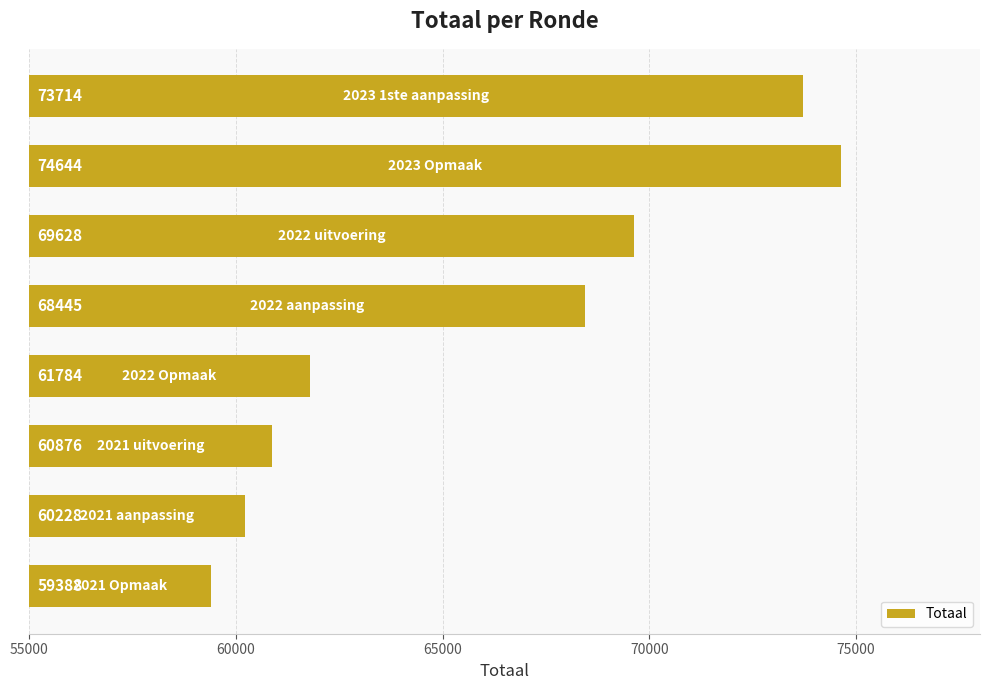

What is the average value?

66088